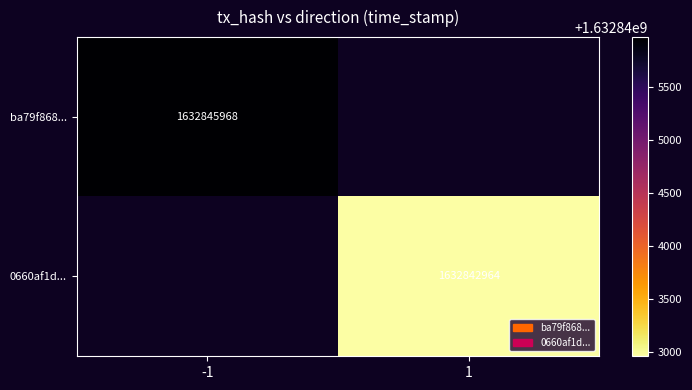

What is the minimum value shown in the chart?

1632842964.0